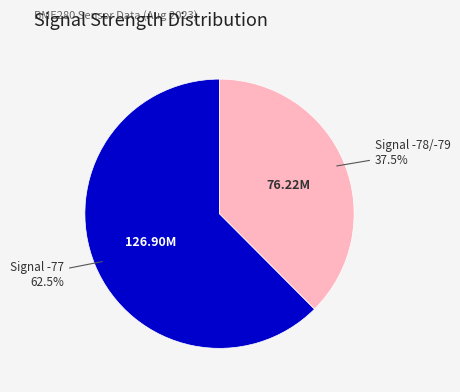

Is there a majority slice in this chart?

Yes